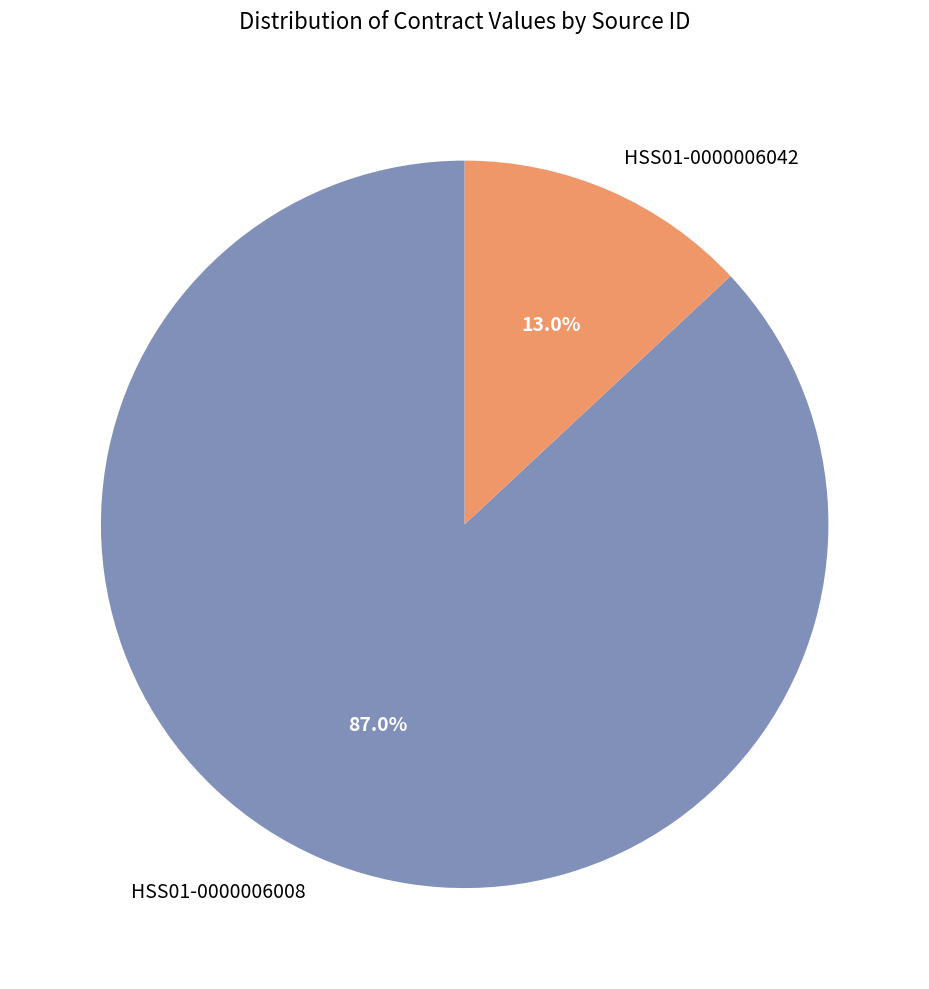

To the nearest percent, what is the difference between the largest and smallest slice percentages?

74%